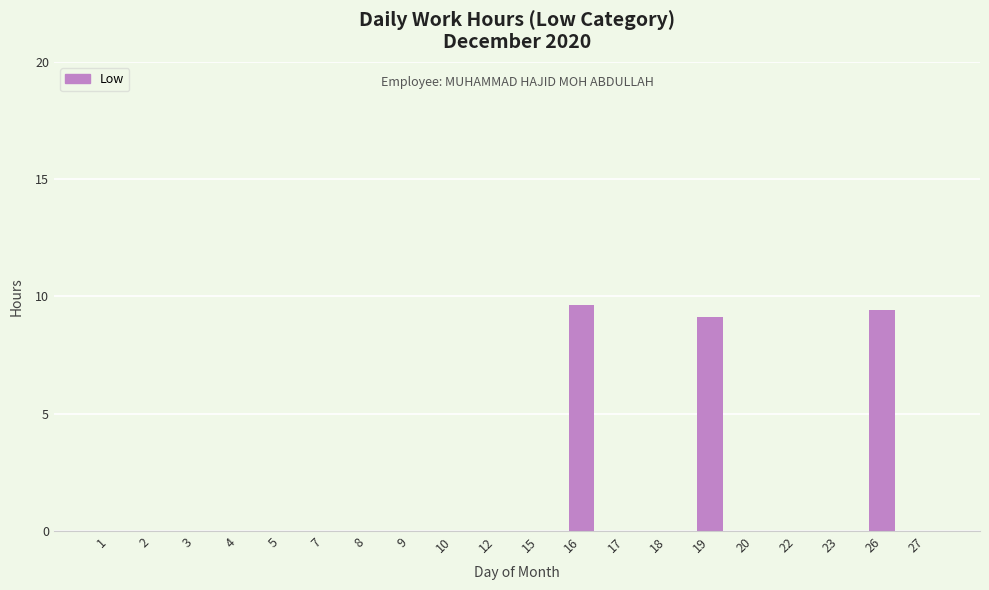

Are the bars grouped side by side (vs. stacked)?

No